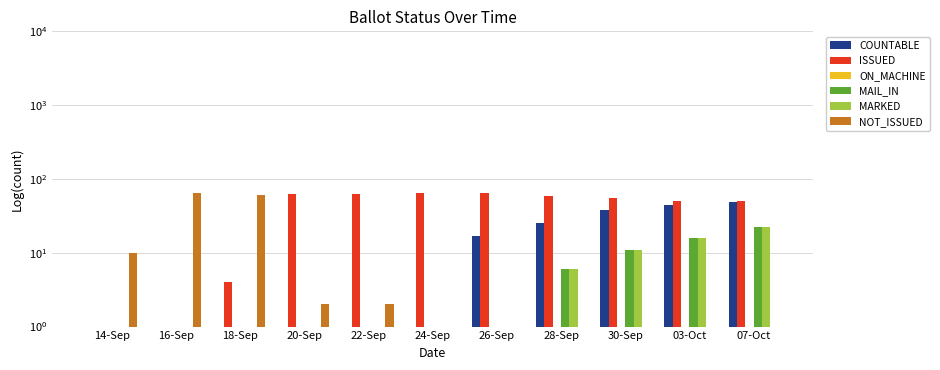

Which series changed the most between 22-Sep and 30-Sep?

COUNTABLE